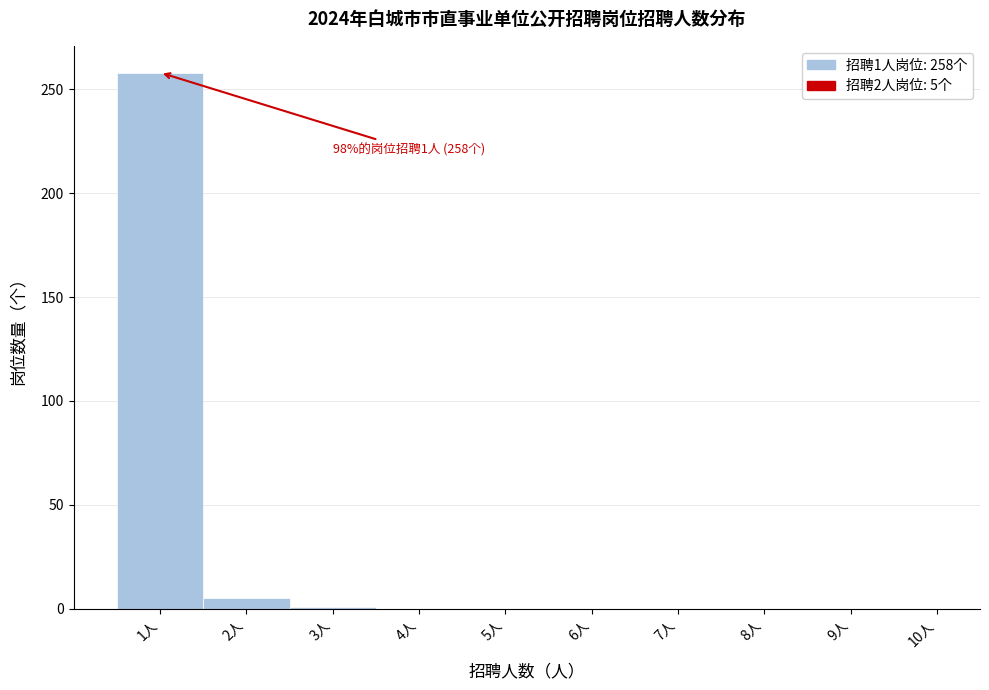

Over which range of the x-axis is the bar tallest?

0.5 to 1.5